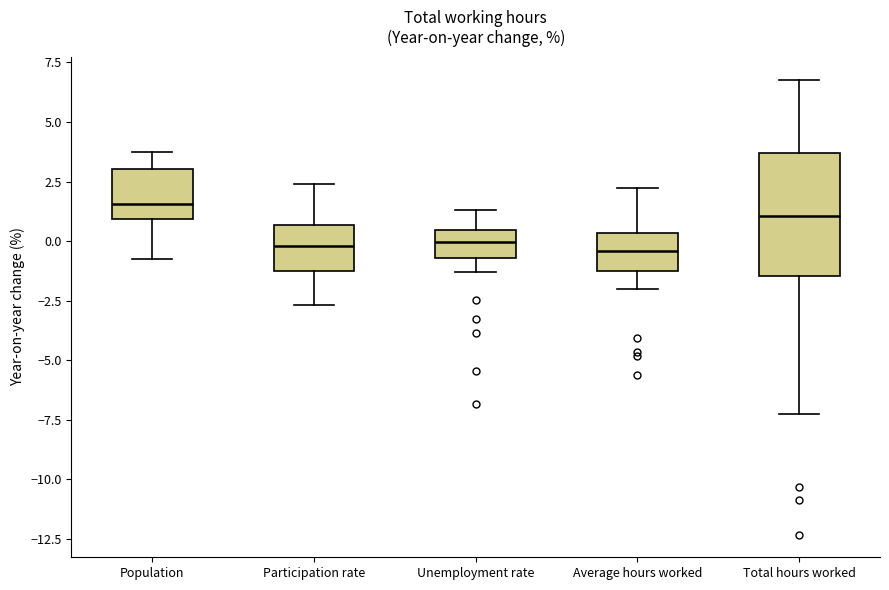

Reading left to right, transcribe this box plot: for each box, give where its median line is, the range the box spans, and where its two whiskers end, as read against the y-axis. The values are not printed on the chart, so give them approximately, as read against the axis.

Population: median 1.5, box 1.0 to 3.0, whiskers -0.5 to 3.5
Participation rate: median 0.0, box -1.0 to 0.5, whiskers -2.5 to 2.5
Unemployment rate: median 0.0, box -0.5 to 0.5, whiskers -1.5 to 1.5
Average hours worked: median -0.5, box -1.0 to 0.5, whiskers -2.0 to 2.0
Total hours worked: median 1.0, box -1.5 to 3.5, whiskers -7.0 to 7.0